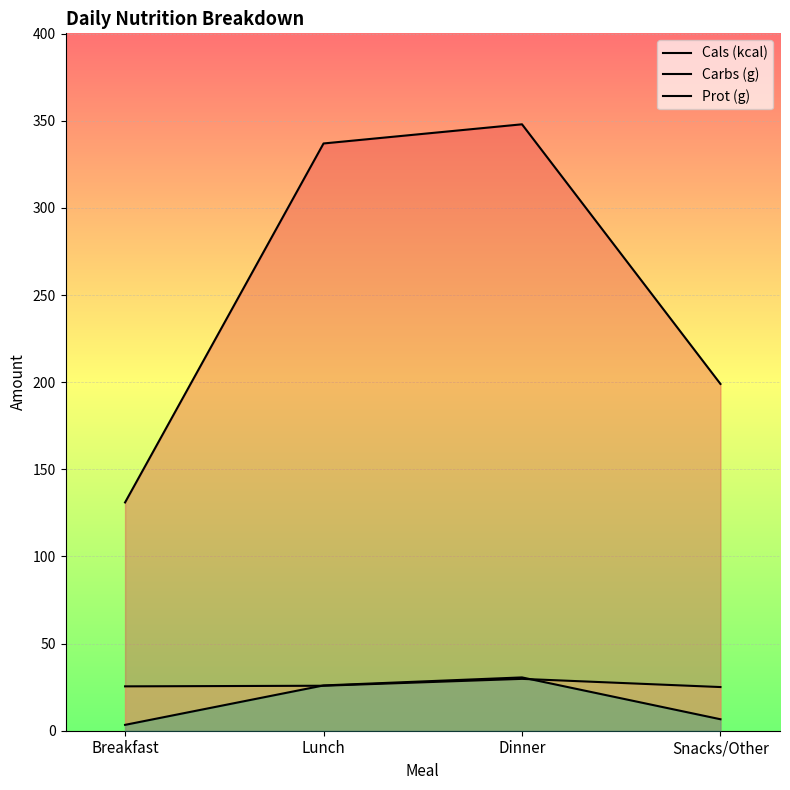

The value of Prot (g) at Lunch is 8.1. True or false?

False